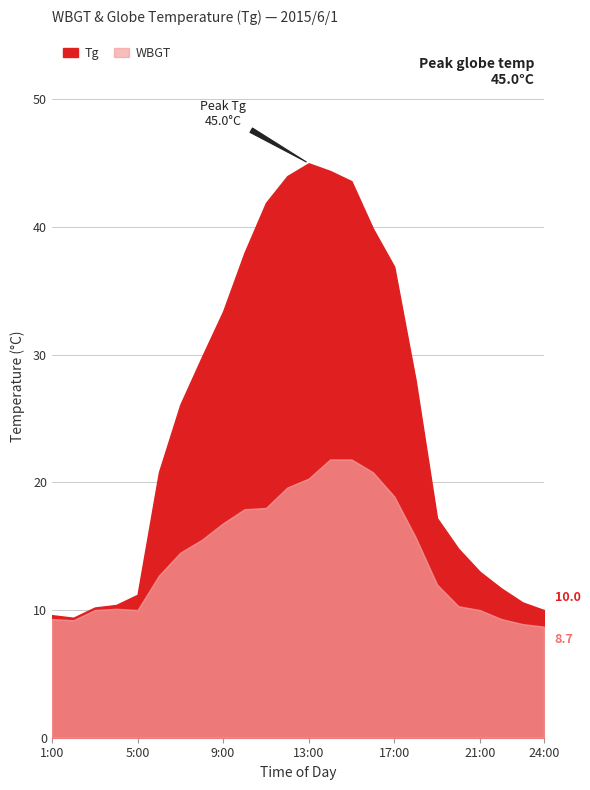

At which category is the sum across all series the highest?

14:00